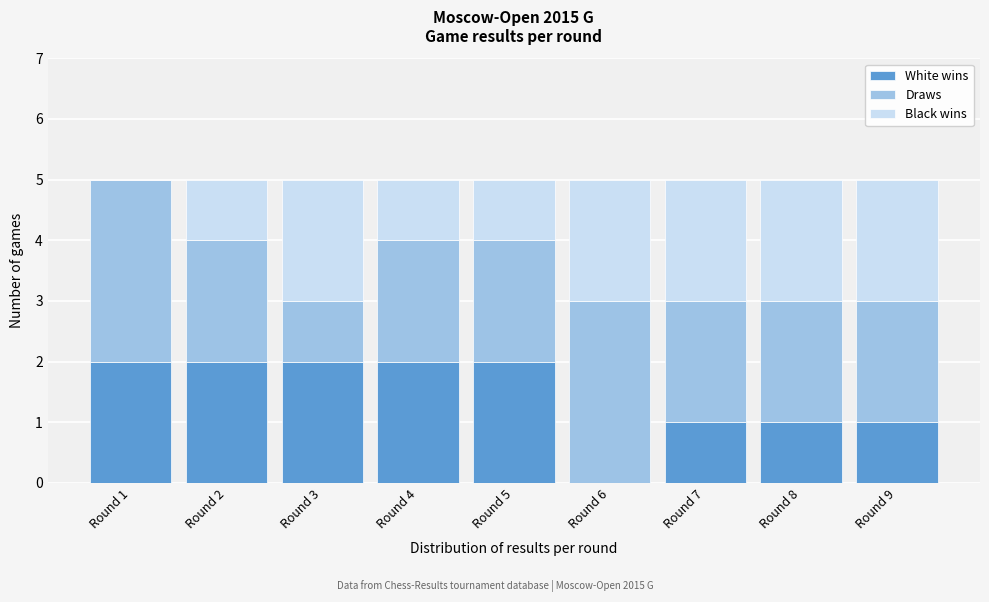

Reading left to right, list the values for the White wins series.

Round 1=2	Round 2=2	Round 3=2	Round 4=2	Round 5=2	Round 6=0	Round 7=1	Round 8=1	Round 9=1